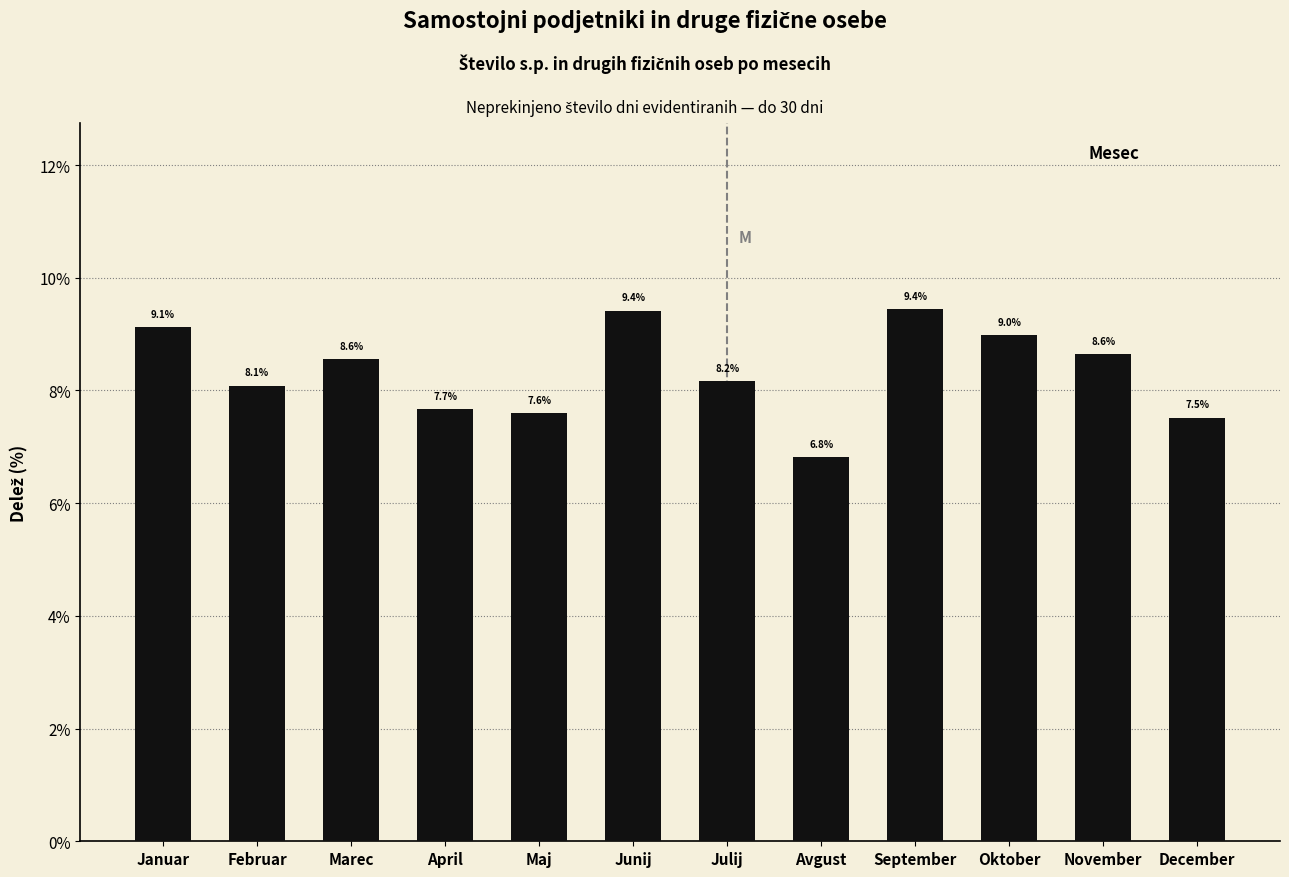

Reading left to right, list all the values displayed in this chart.

Januar=9.1	Februar=8.1	Marec=8.6	April=7.7	Maj=7.6	Junij=9.4	Julij=8.2	Avgust=6.8	September=9.4	Oktober=9.0	November=8.6	December=7.5